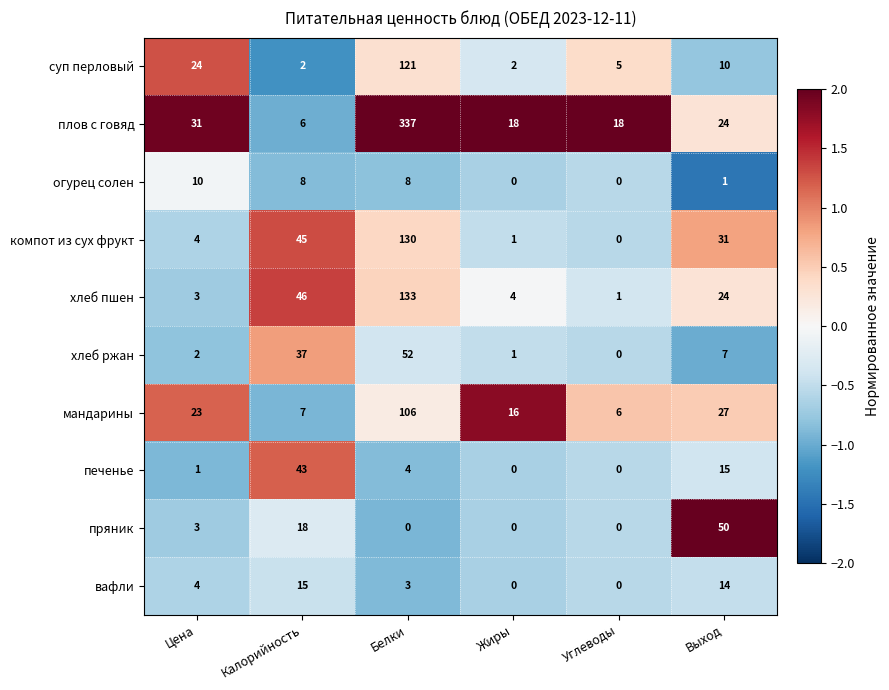

What is the difference between the мандарины values at Жиры and Углеводы?

10